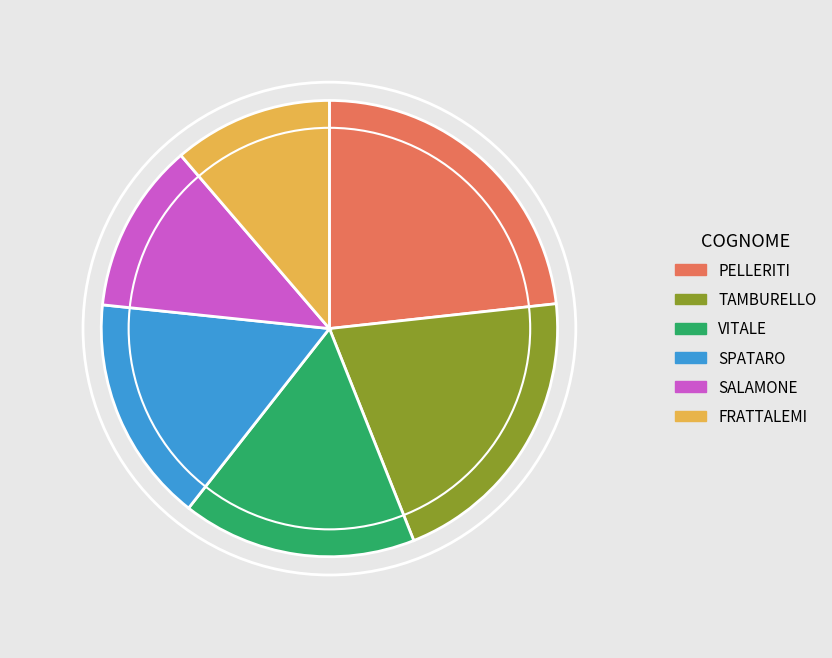

Approximately how many times larger is the value at SPATARO compared to PELLERITI?

0.7